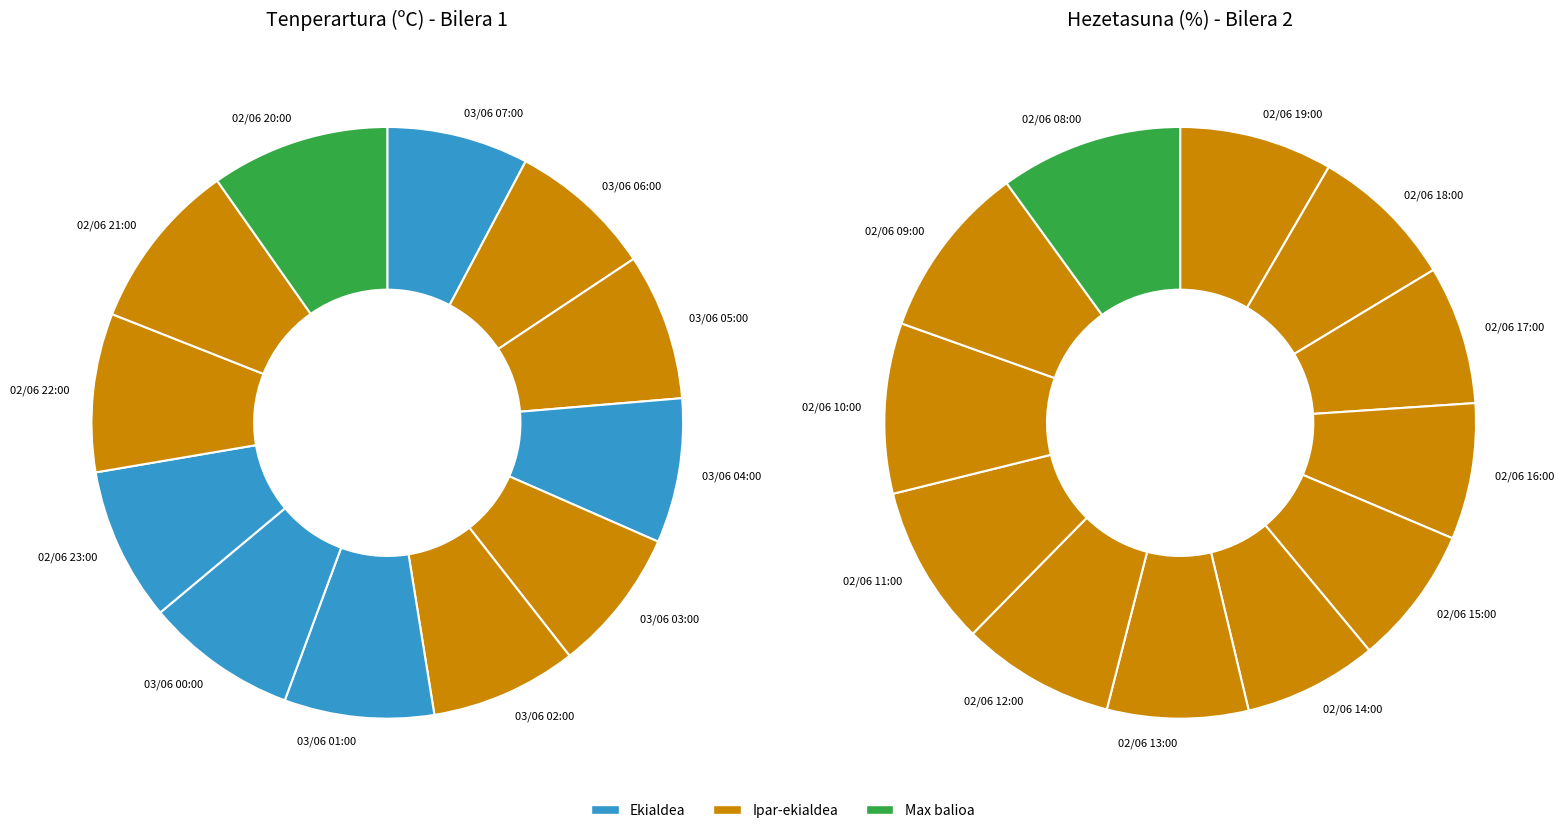

Which has a higher value, 02/06 14:00 or 02/06 22:00?

02/06 14:00